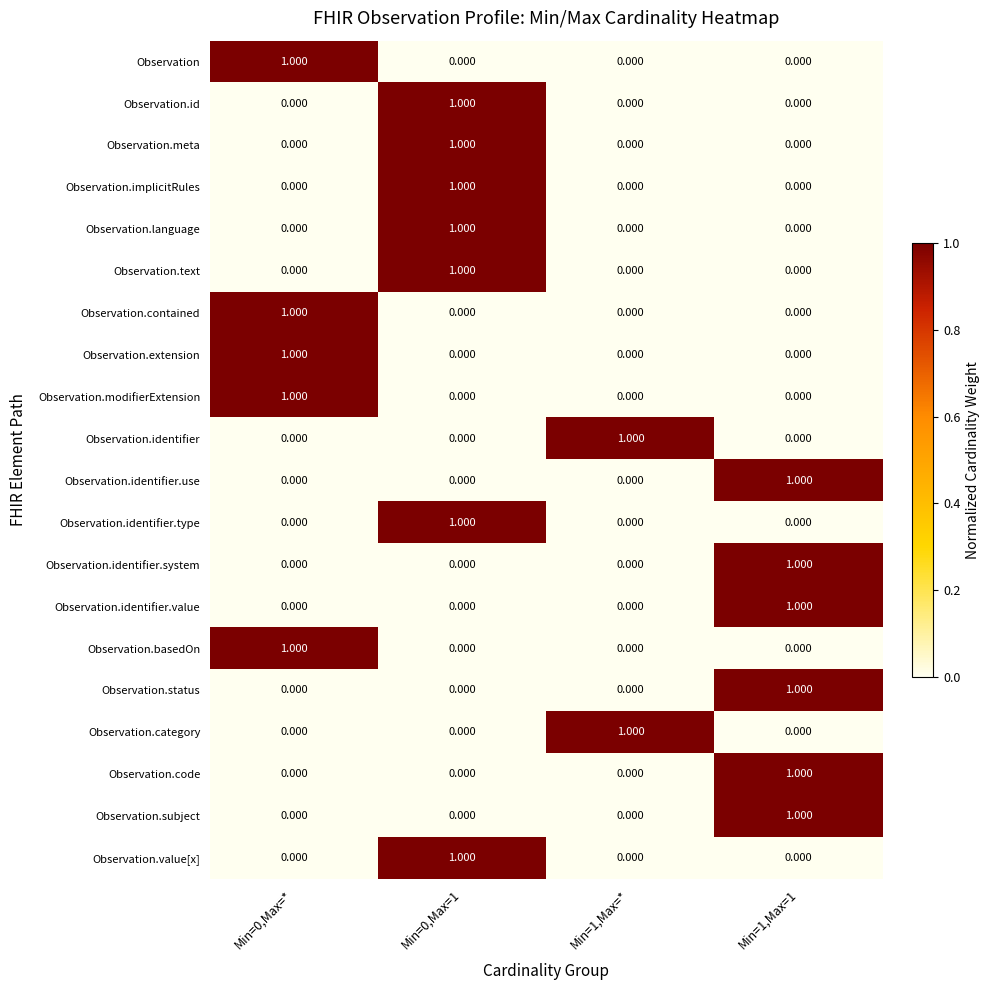

How many positive values does the Observation.code series have?

1